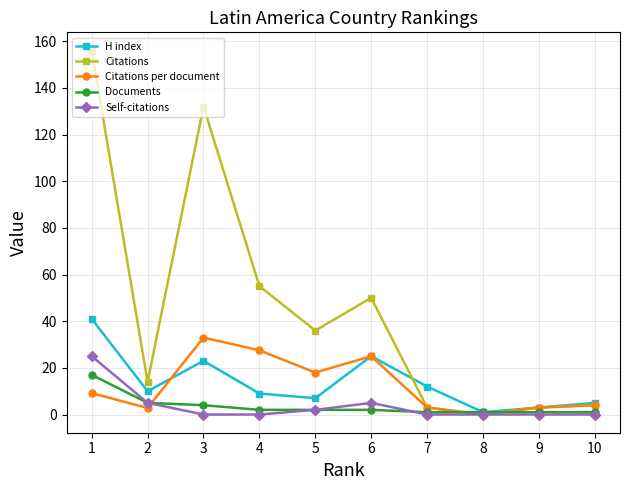

List the labels in order of Self-citations value, smallest first.

10, 9, 8, 7, 4, 3, 5, 6, 2, 1